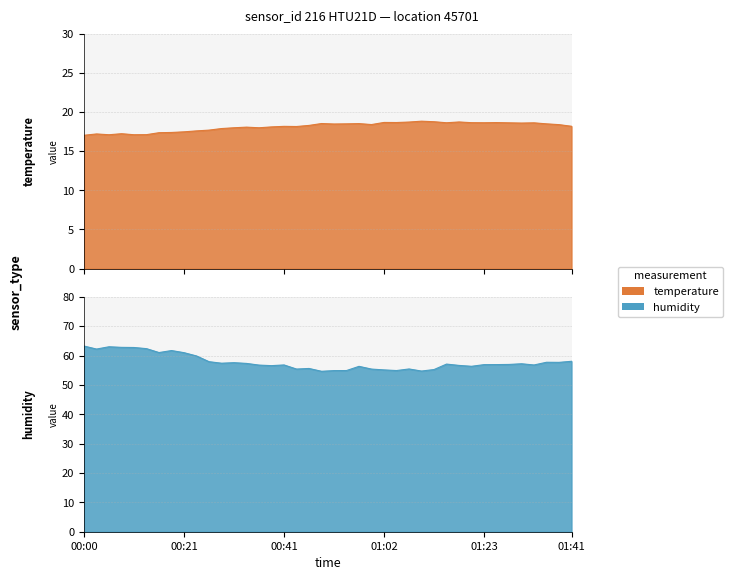

At 00:26, list the series in order from smallest to largest.

temperature, humidity